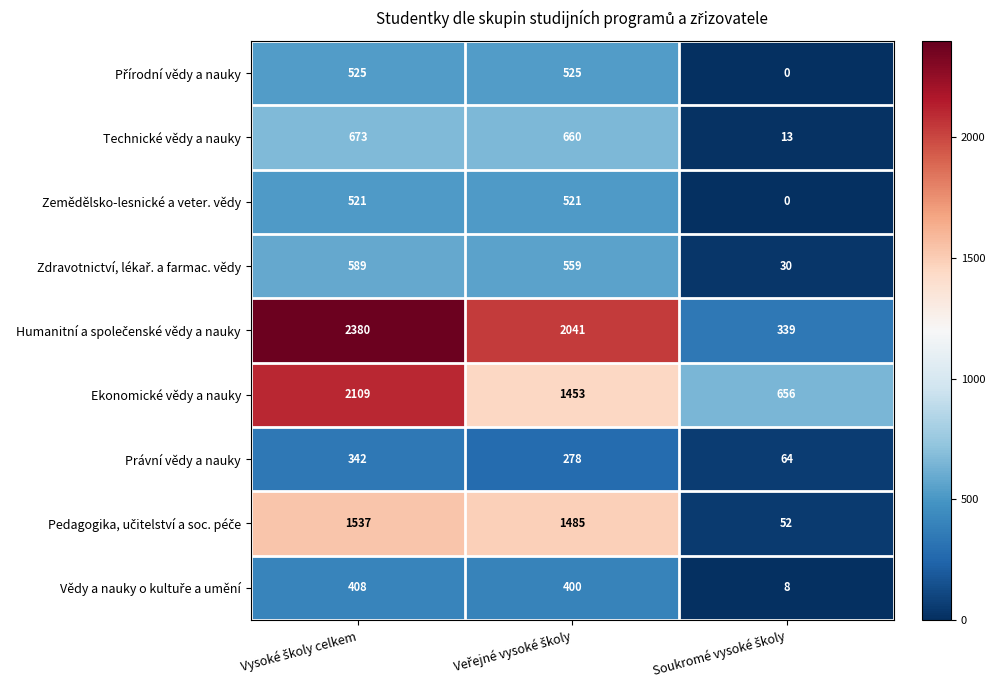

How many Ekonomické vědy a nauky values are between 656 and 2109?

3